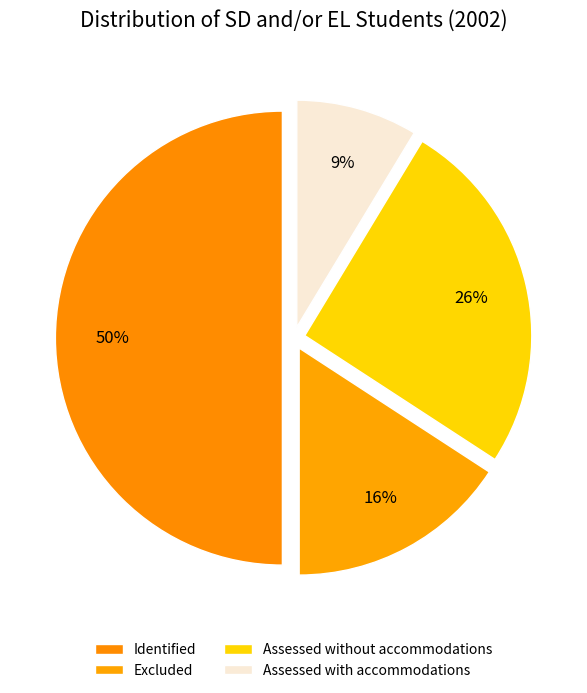

The Assessed without accommodations slice represents 26% of the pie. True or false?

True